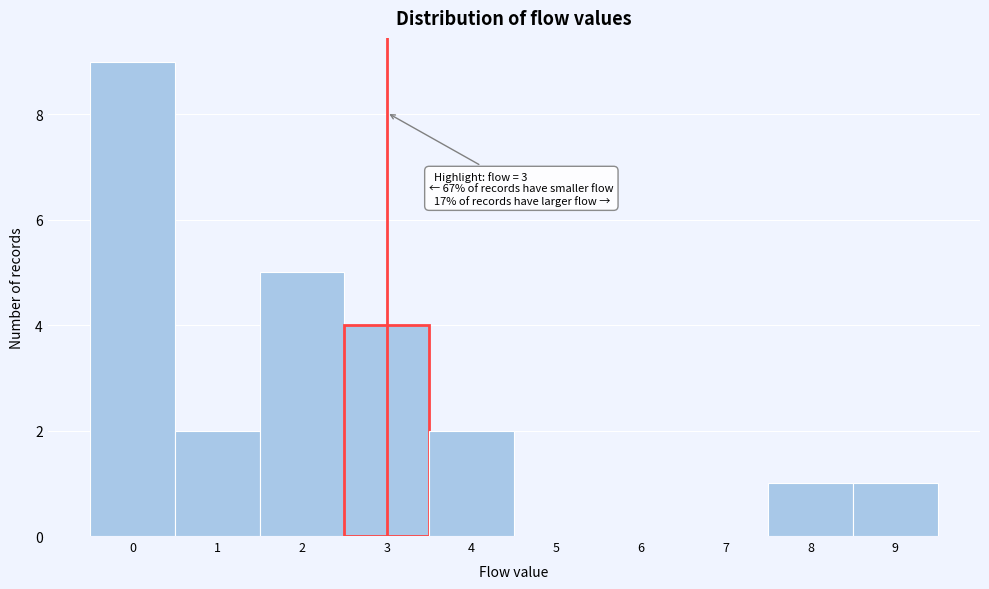

Which range on the x-axis has the tallest bar?

-0.5 to 0.5